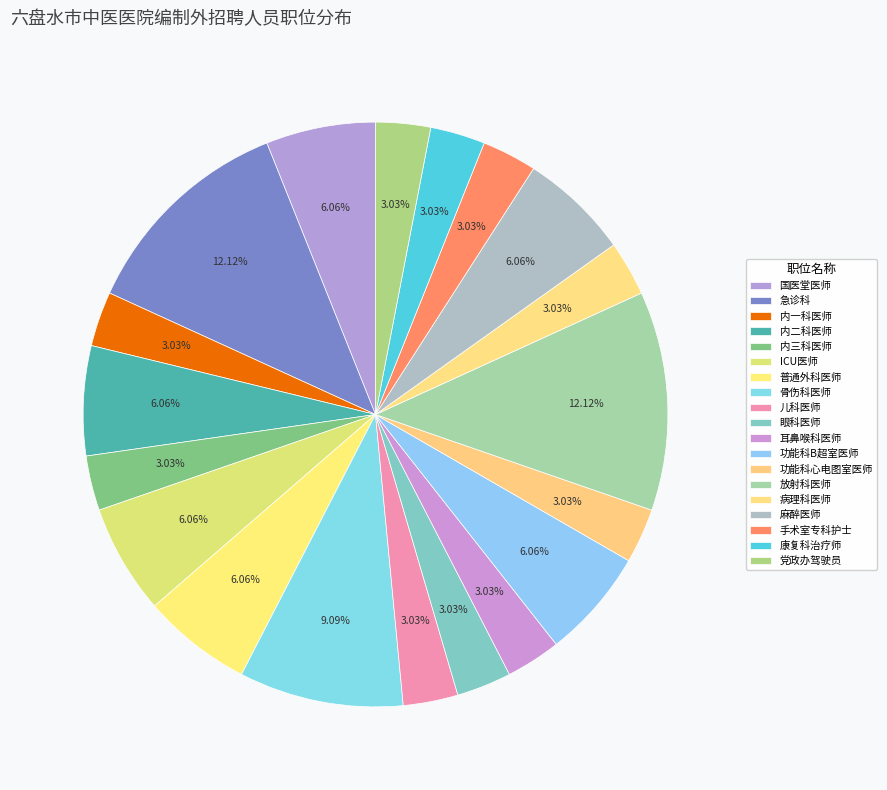

Which has a higher value, 普通外科医师 or 病理科医师?

普通外科医师